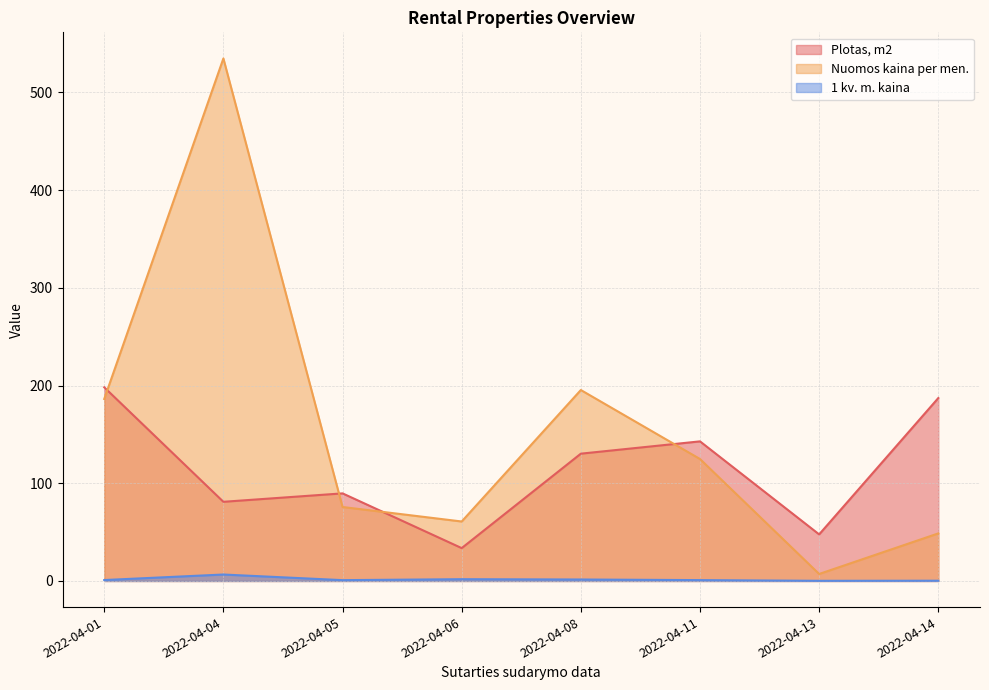

True or false: Plotas, m2 and 1 kv. m. kaina intersect in this chart.

False